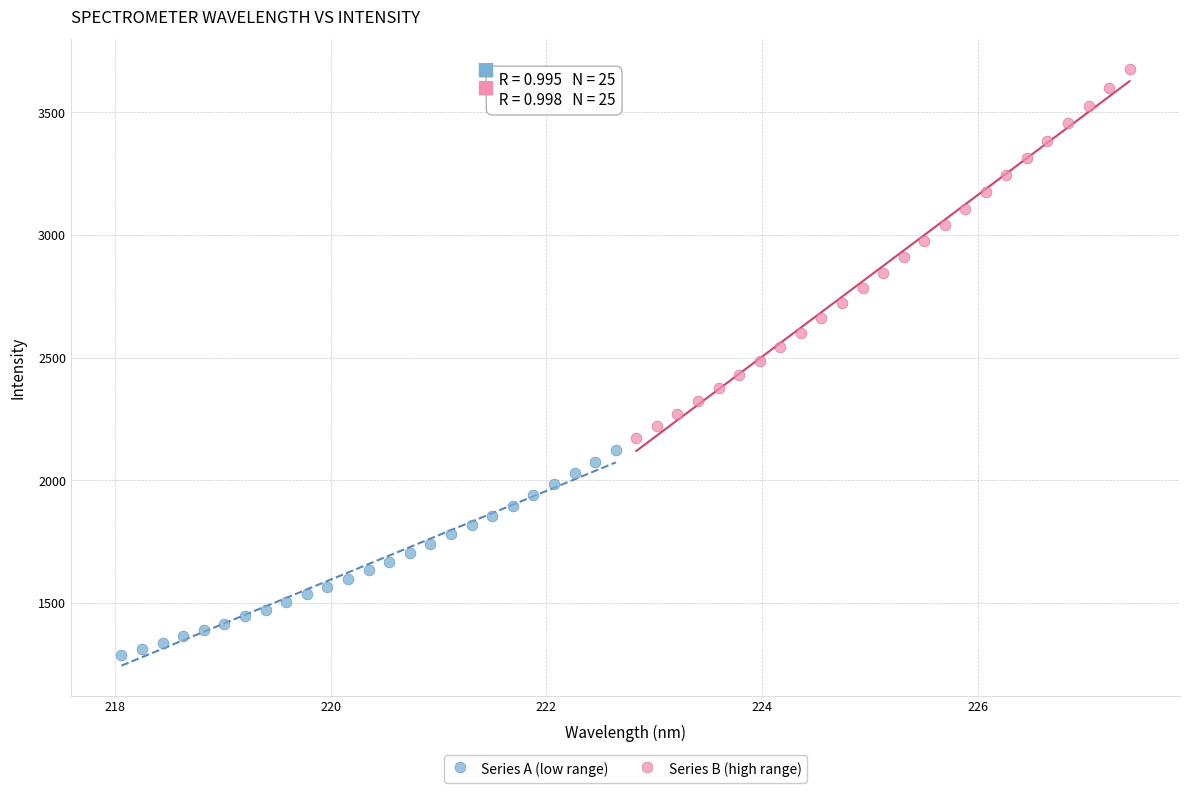

Which series has the widest spread of Y values?

Series B (high range)